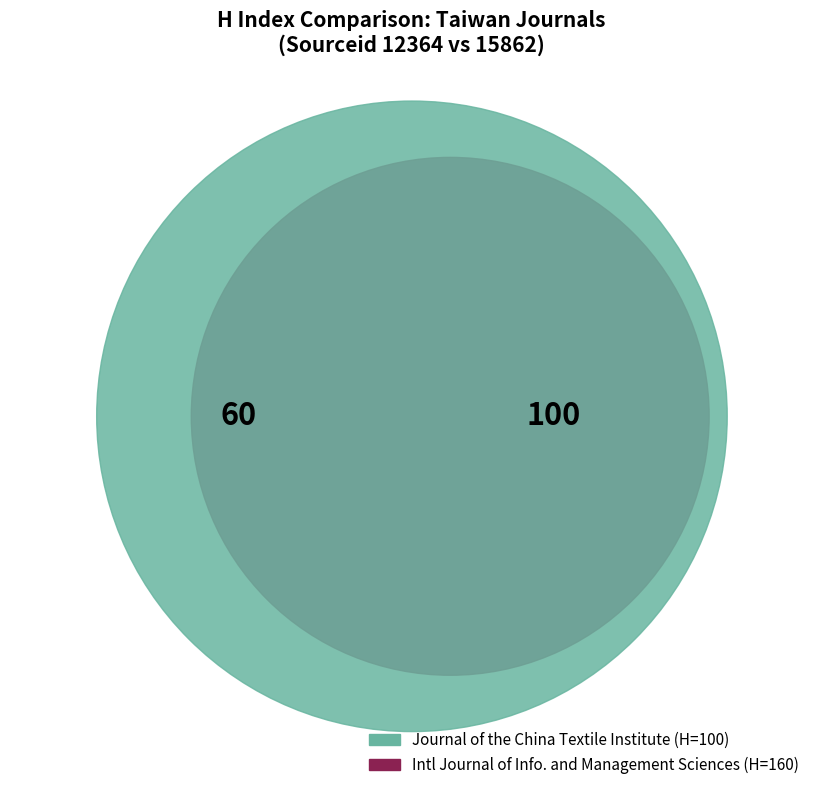

What percentage is the International Journal of Information and Management Sciences slice, to the nearest percent?

62%